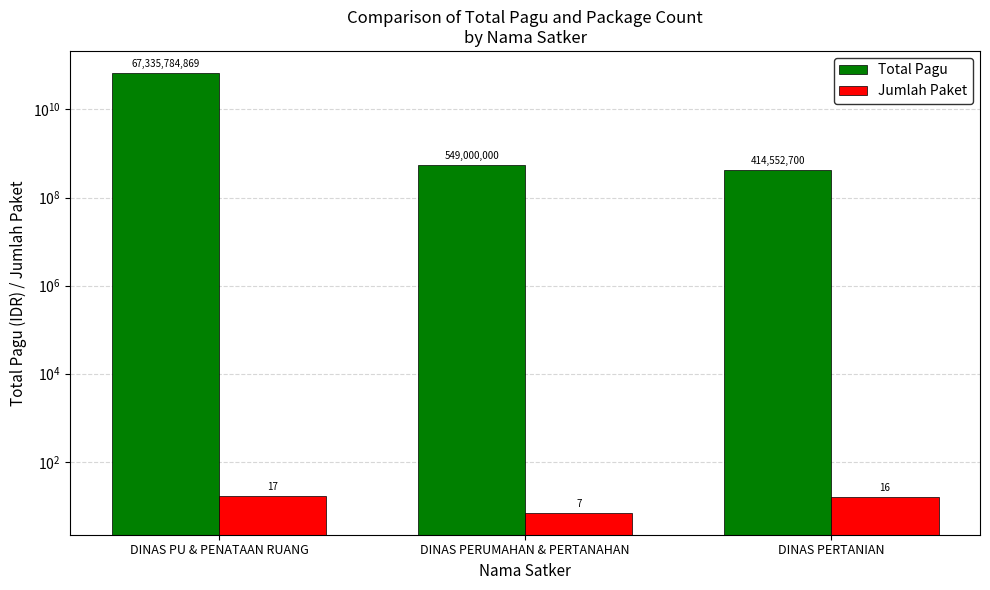

What is the value of the Total Pagu bar at the 3rd from the left?

414552700